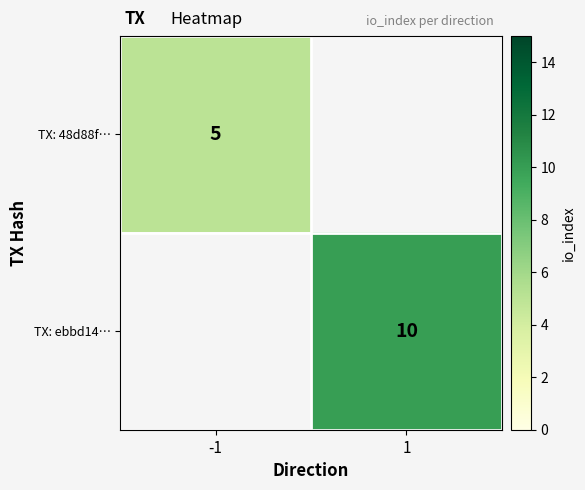

True or false: TX: ebbd14… has a value of 16 at 1.

False